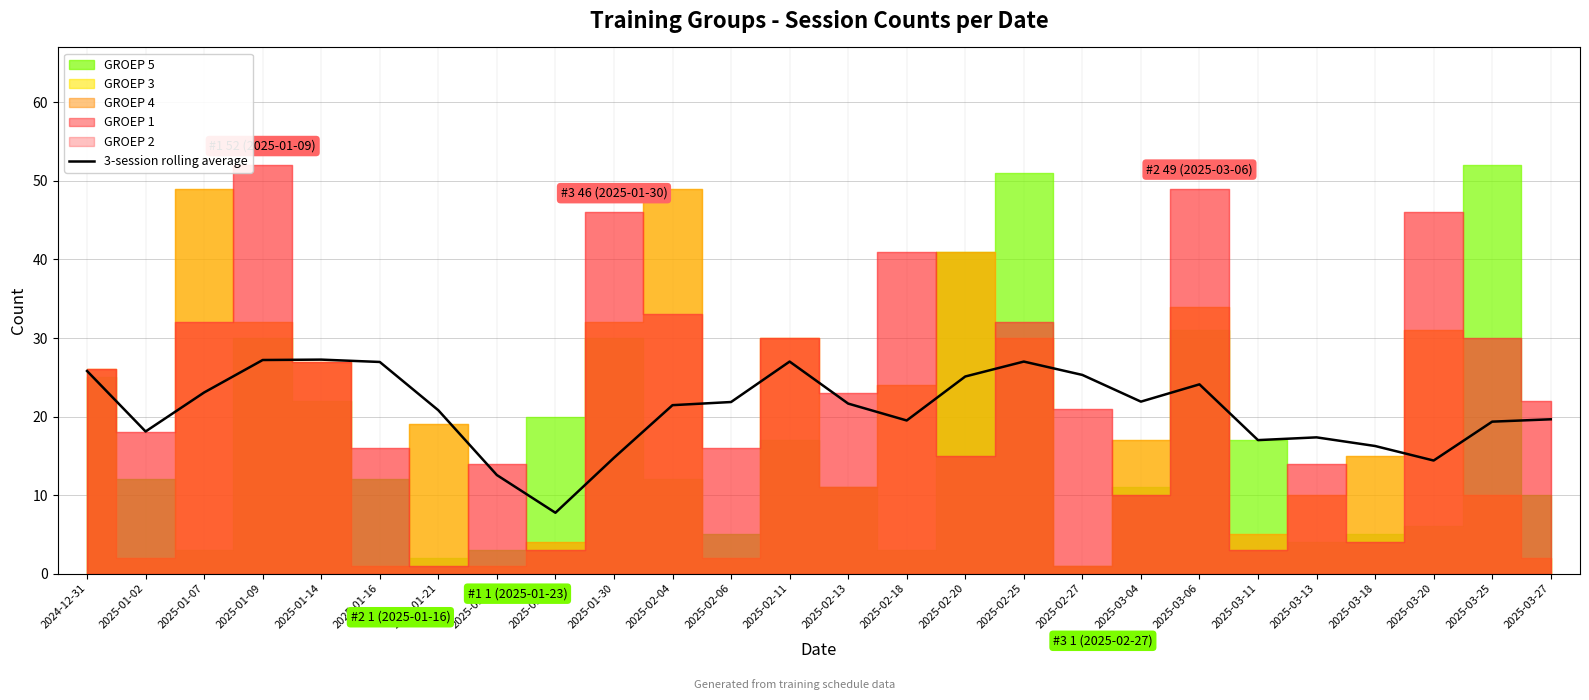

What is the sum of the values at 2025-01-09 and 2025-02-11?

54.2